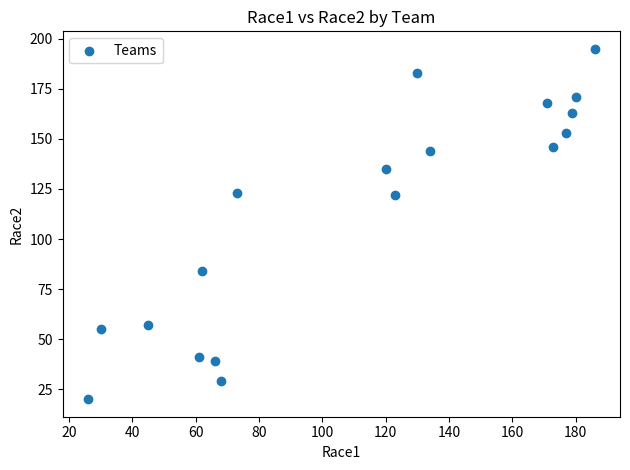

What is the range of X values (max minus min)?

160